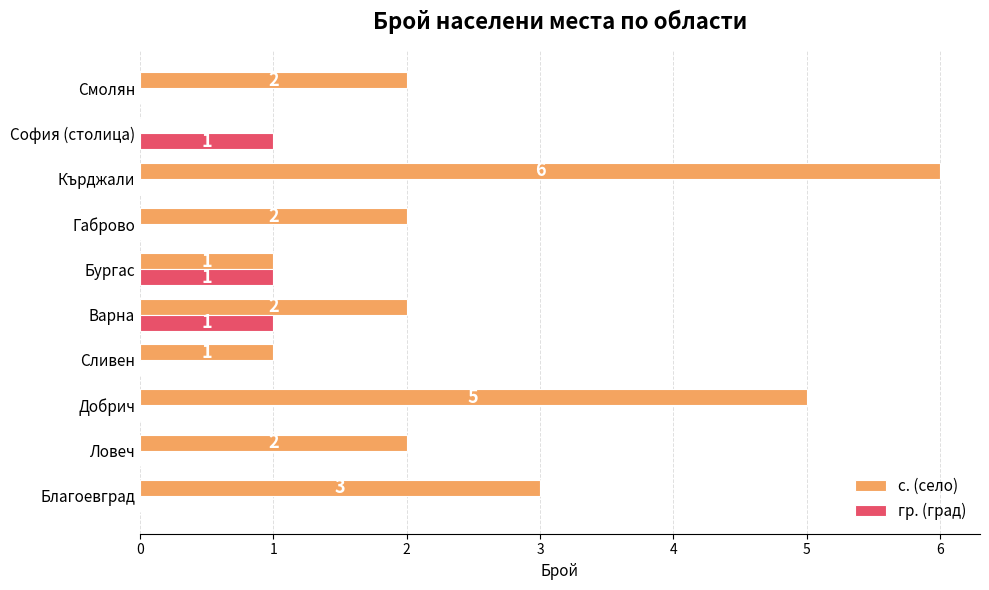

Is the value of с. (село) at Благоевград greater than the value of гр. (град) at Добрич?

Yes